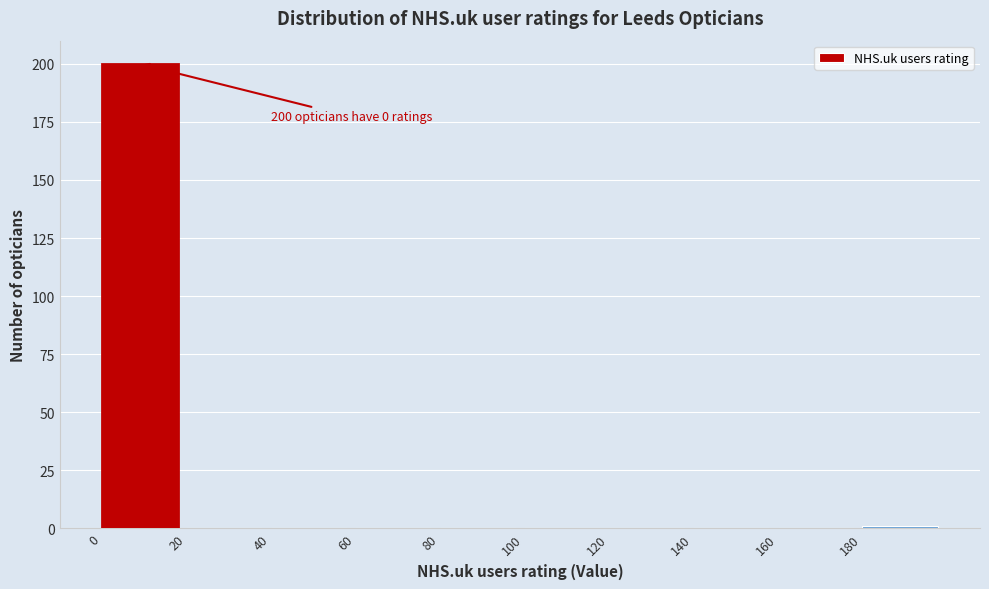

Over which range of the x-axis is the bar tallest?

0 to 20